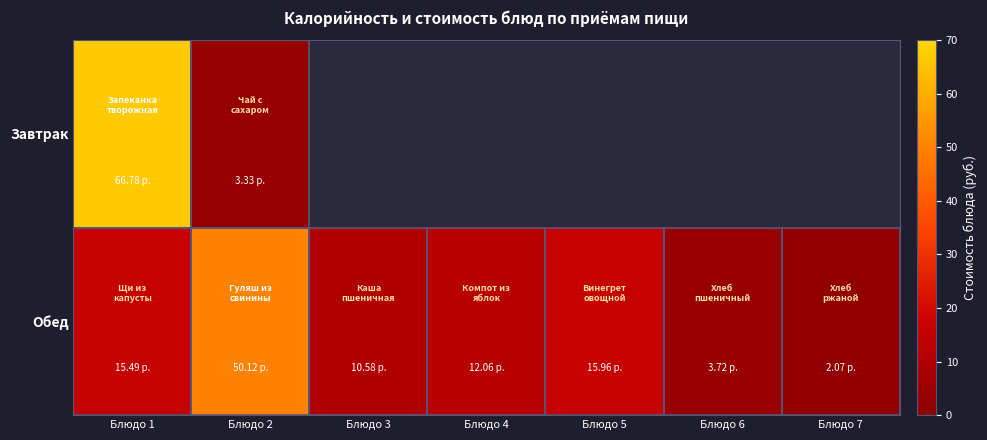

Which category has the highest value in the Обед series?

Блюдо 2